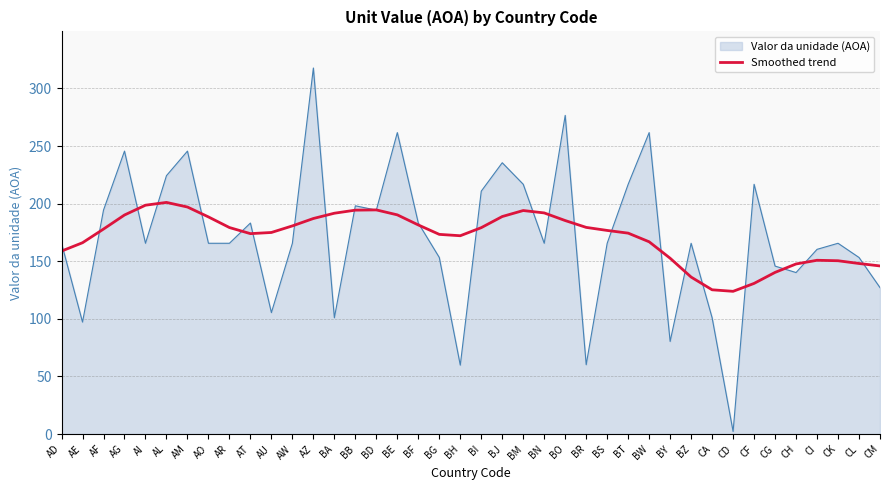

List the series in order of their peak value, lowest first.

Smoothed trend, Valor da unidade (AOA)